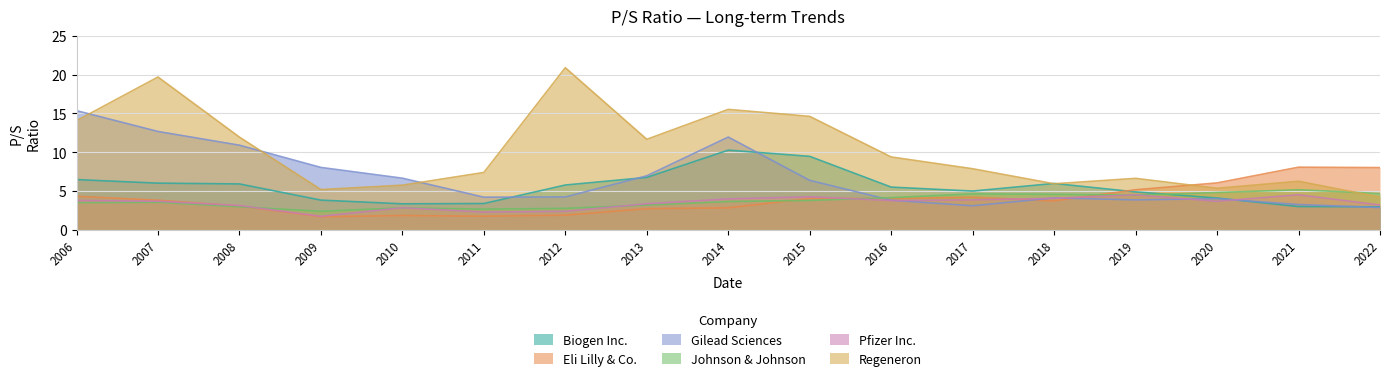

What is the spread (max minus min) of values at 2006?

11.9